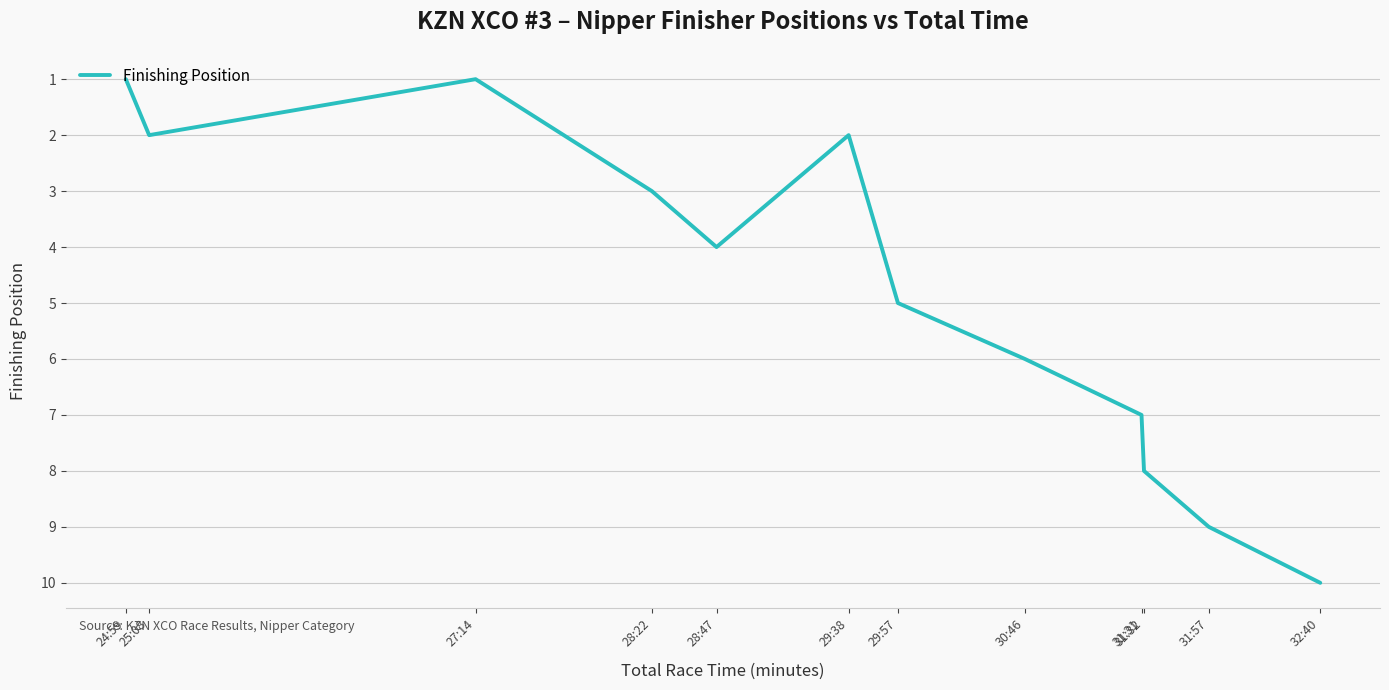

Where is the first local minimum?

27:14